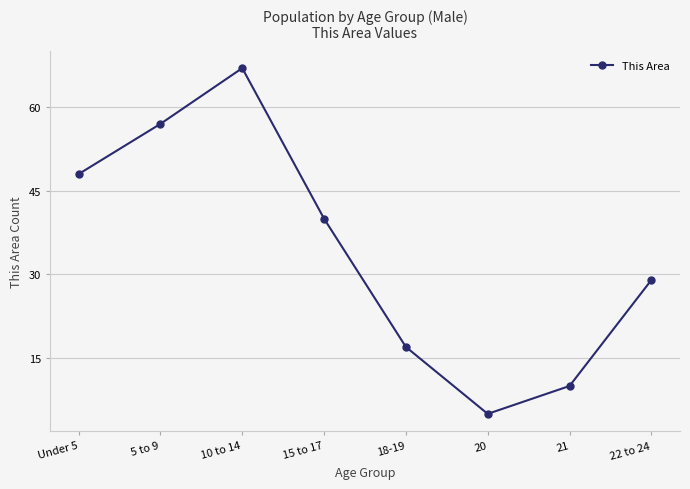

What is the difference between the maximum and second lowest values?

57